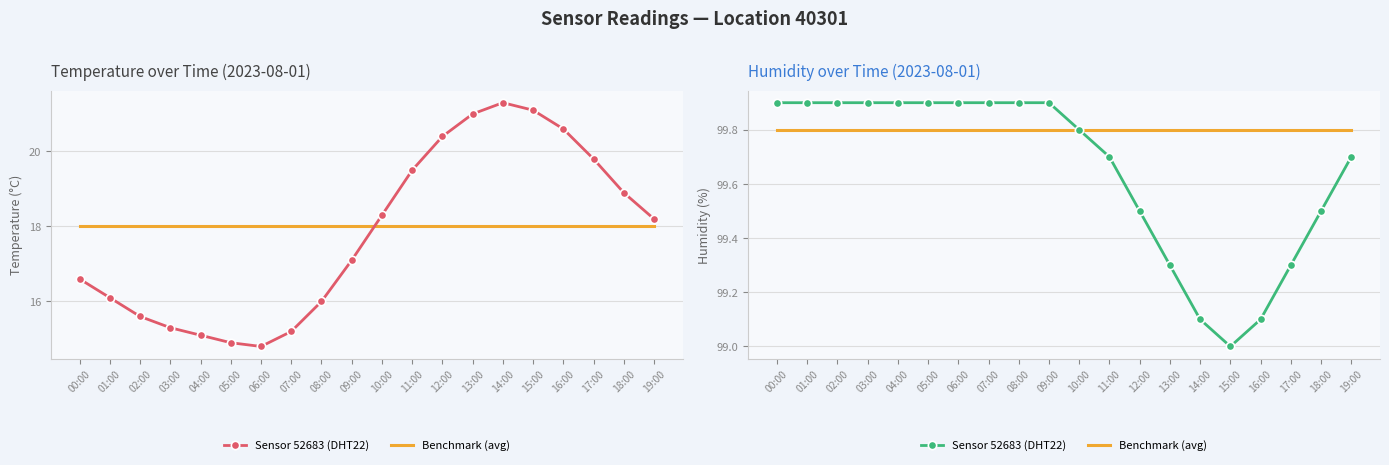

What is the total value across all series at 18:00?

199.3